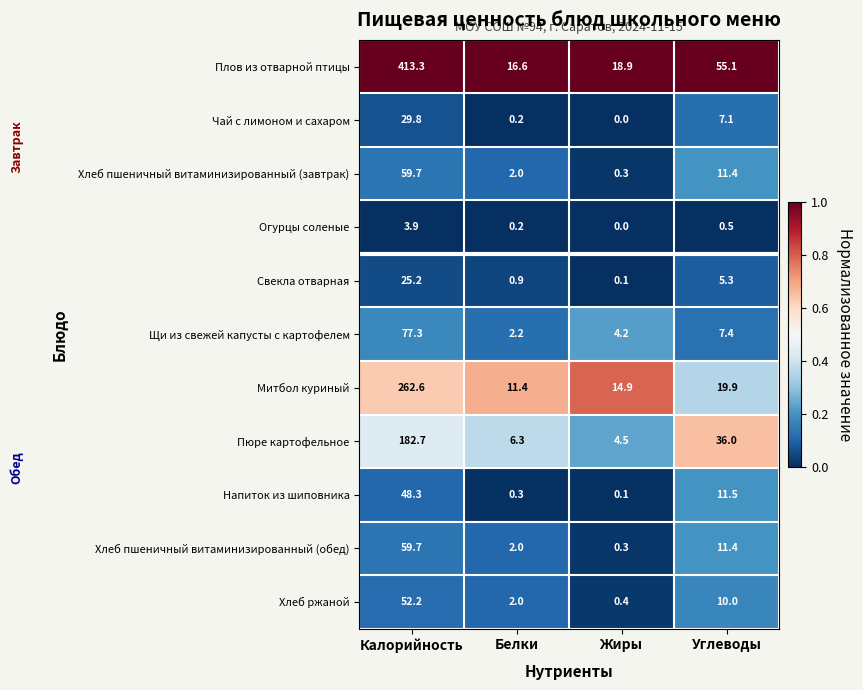

List the labels in order of Плов из отварной птицы value, largest first.

Калорийность, Углеводы, Жиры, Белки